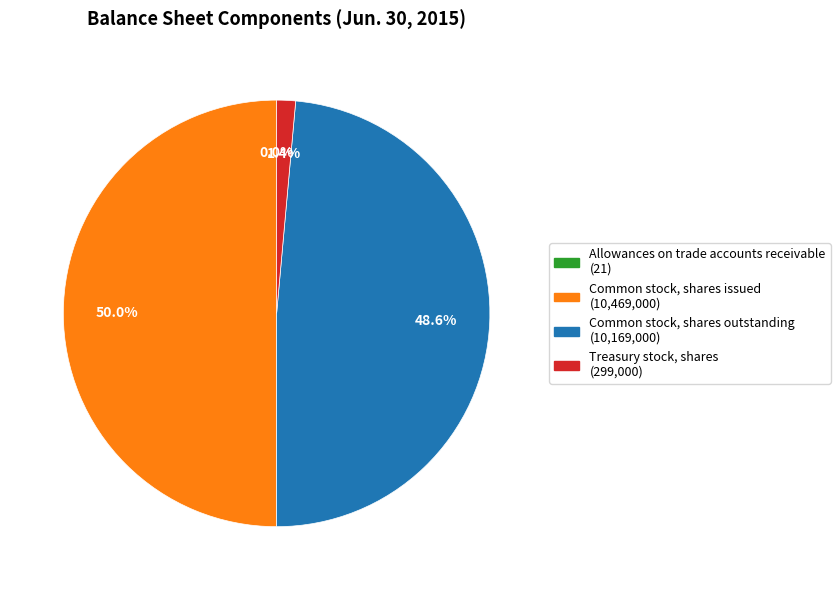

Which category accounts for the majority?

Common stock, shares issued